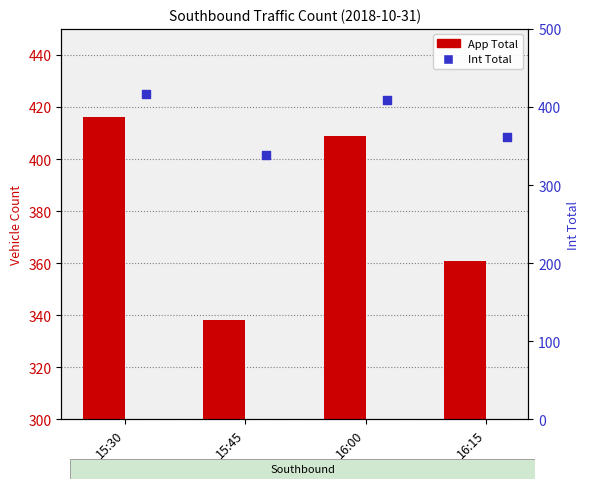

What are all the series names shown in the legend?

App Total, Int Total